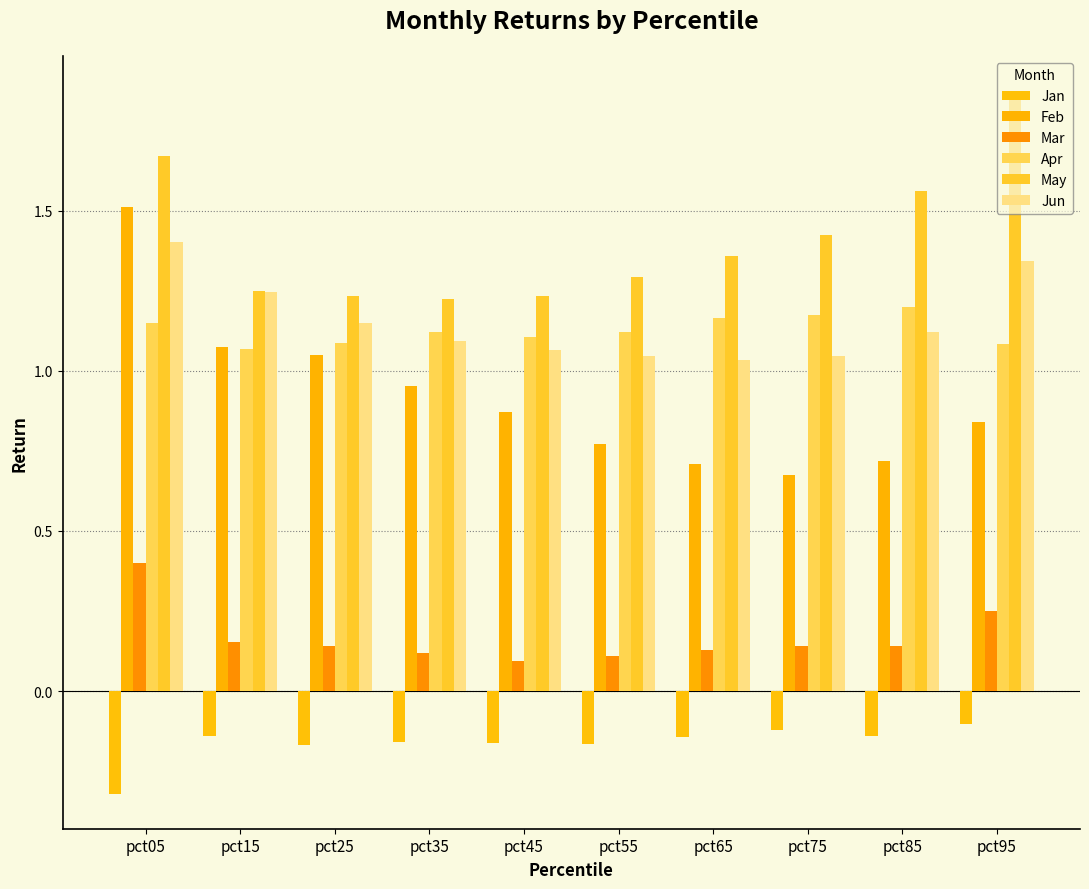

Is it true that Jan equals -0.1 at pct65?

True